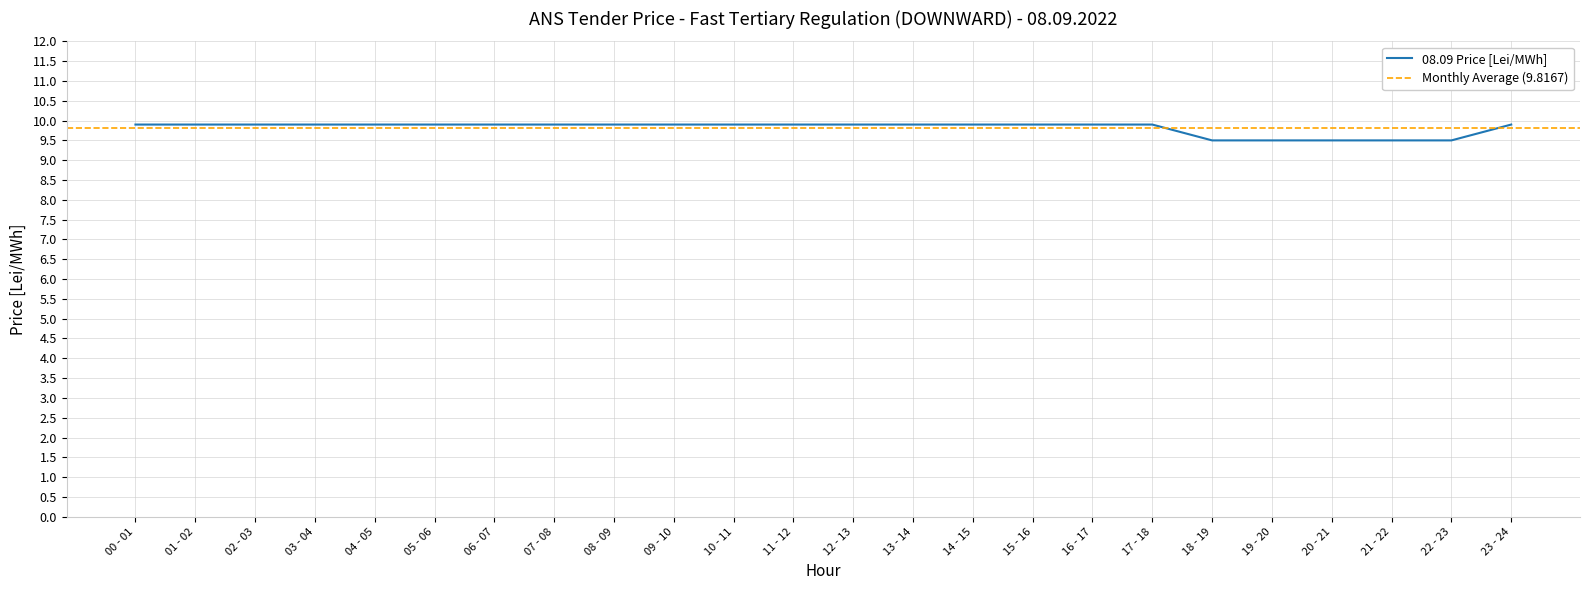

What is the minimum value shown in the chart?

9.5